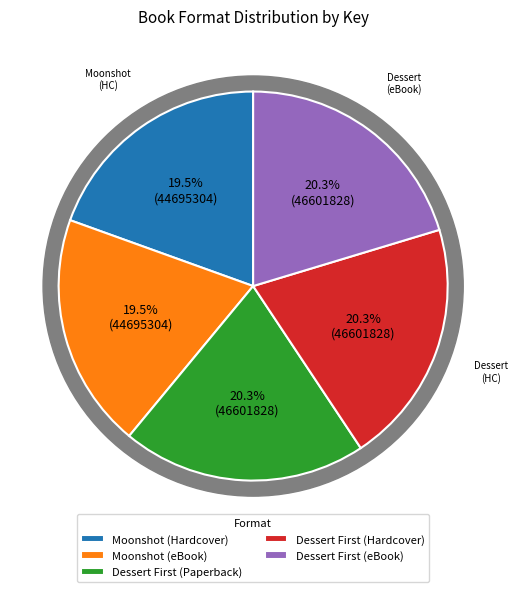

Which category has the biggest portion of the pie?

Dessert First (Paperback)